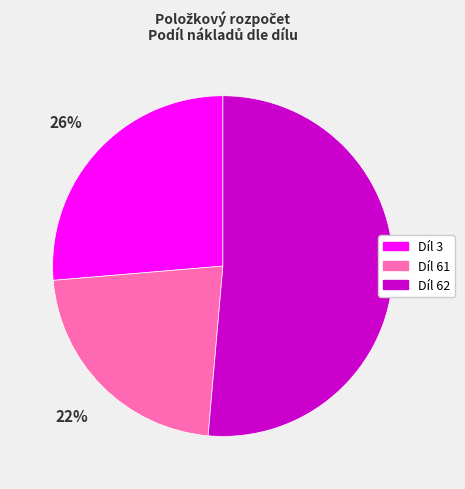

What is the ratio of the value at Díl 61 to the value at Díl 3?

0.8